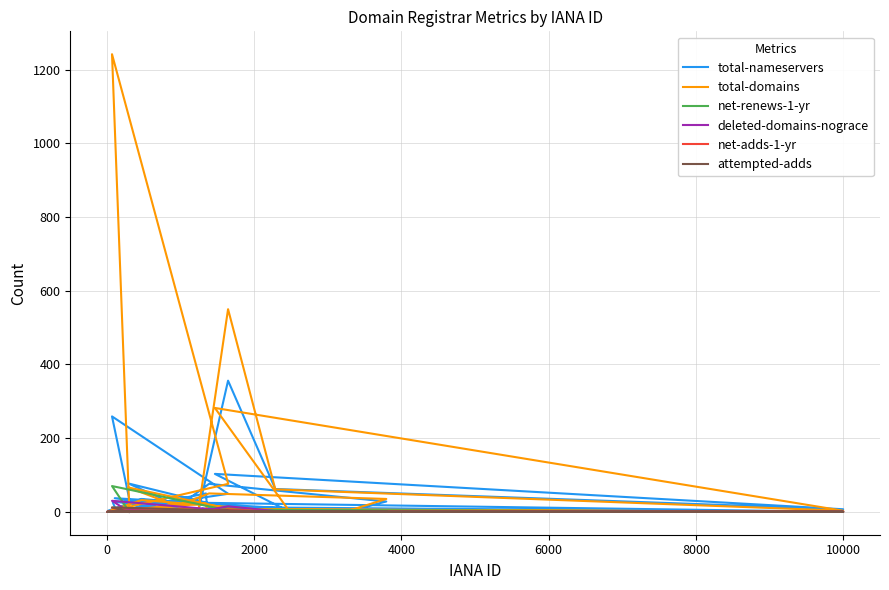

What is the difference between the maximum and minimum values in the attempted-adds series?

12